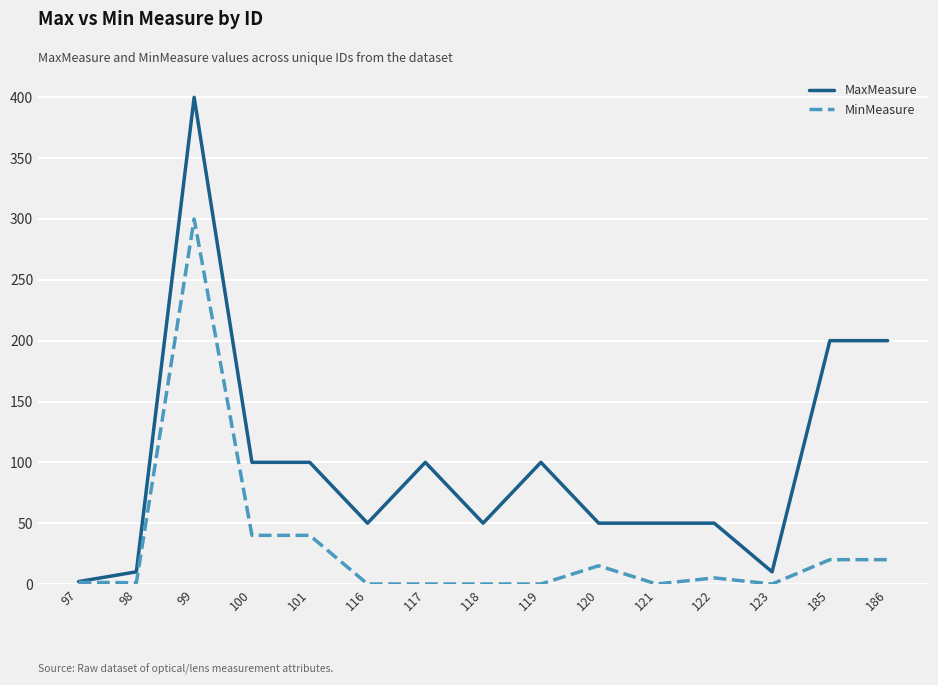

Which series has the widest spread of values?

MaxMeasure